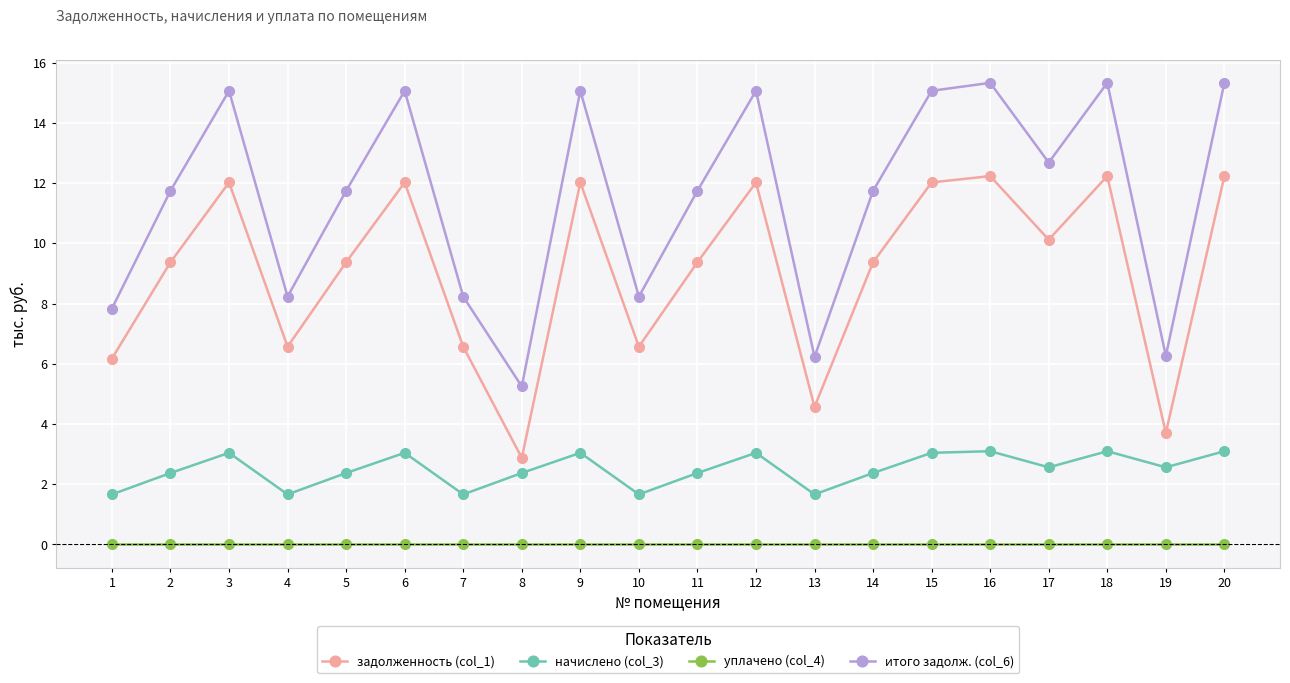

What is the total value across all series at 12?

30.1